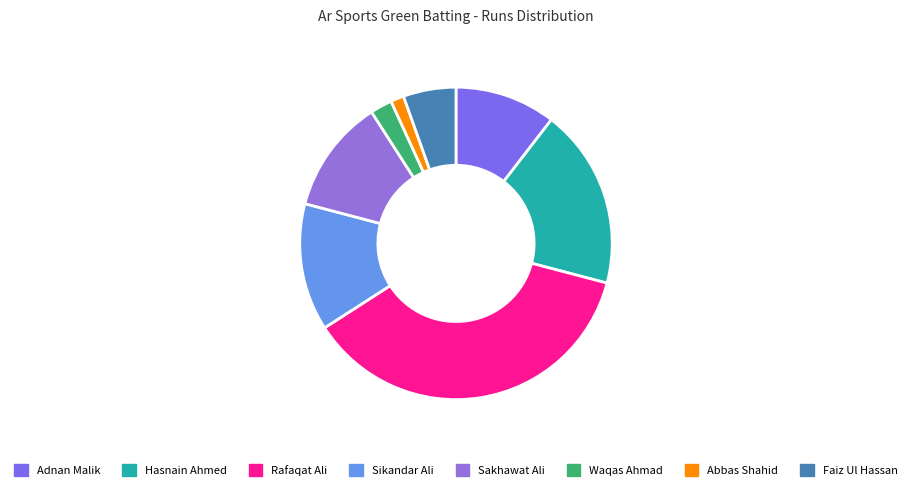

What is the smallest slice in the pie chart?

Abbas Shahid